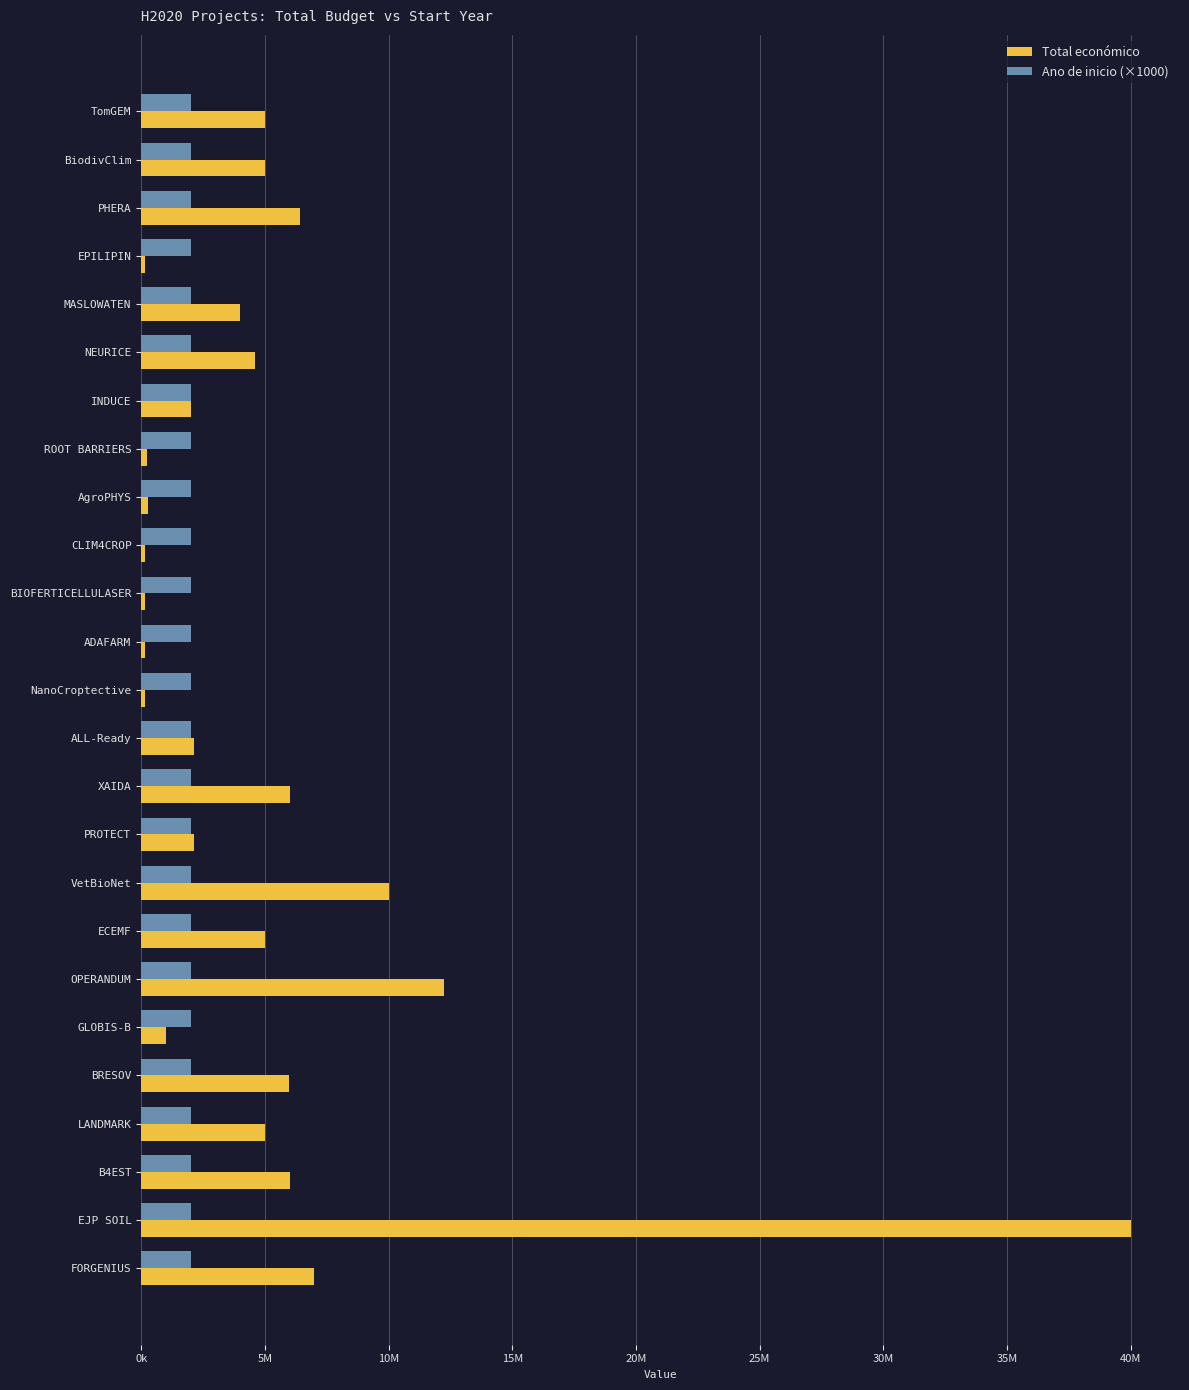

Which series has the widest spread of values?

Total económico